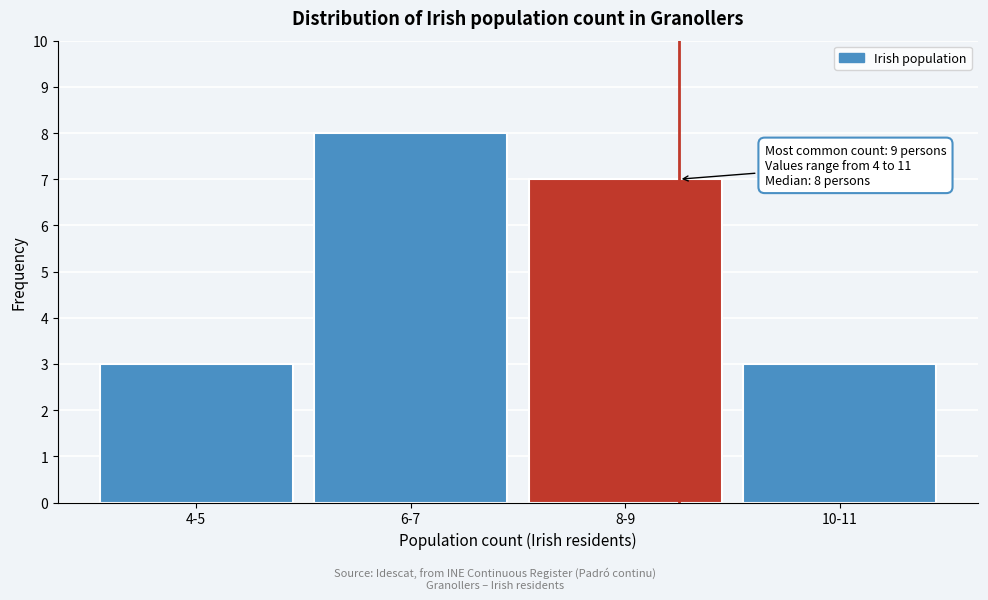

Reading left to right, extract all data points from this chart.

4-5=3	6-7=8	8-9=7	10-11=3